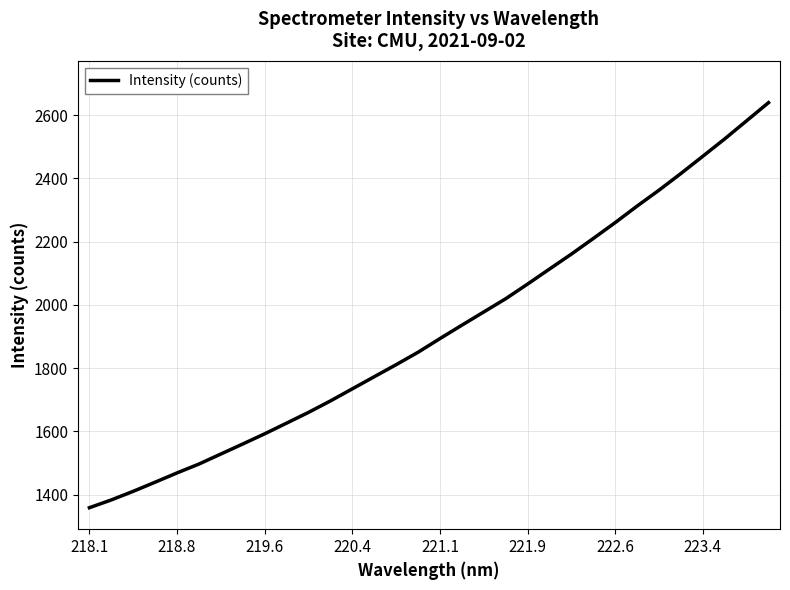

What is the smallest value displayed?

1358.9